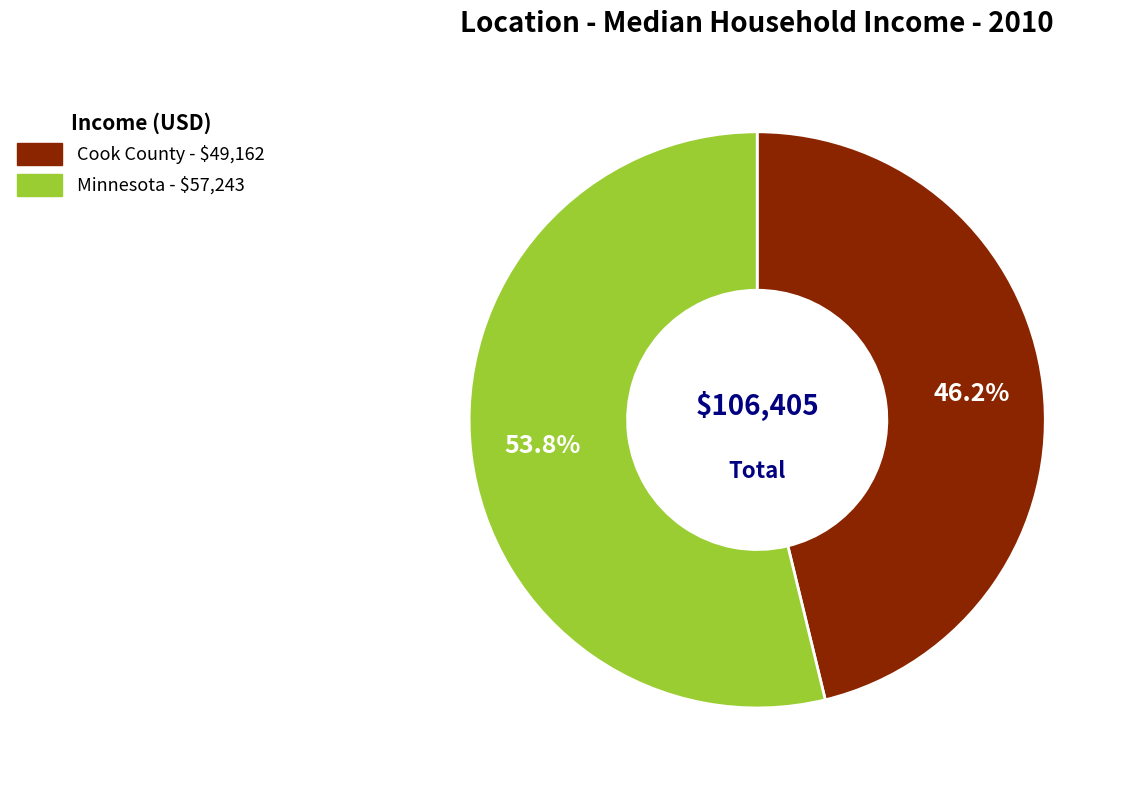

To the nearest percent, what is the combined percentage of Minnesota and Cook County?

100%